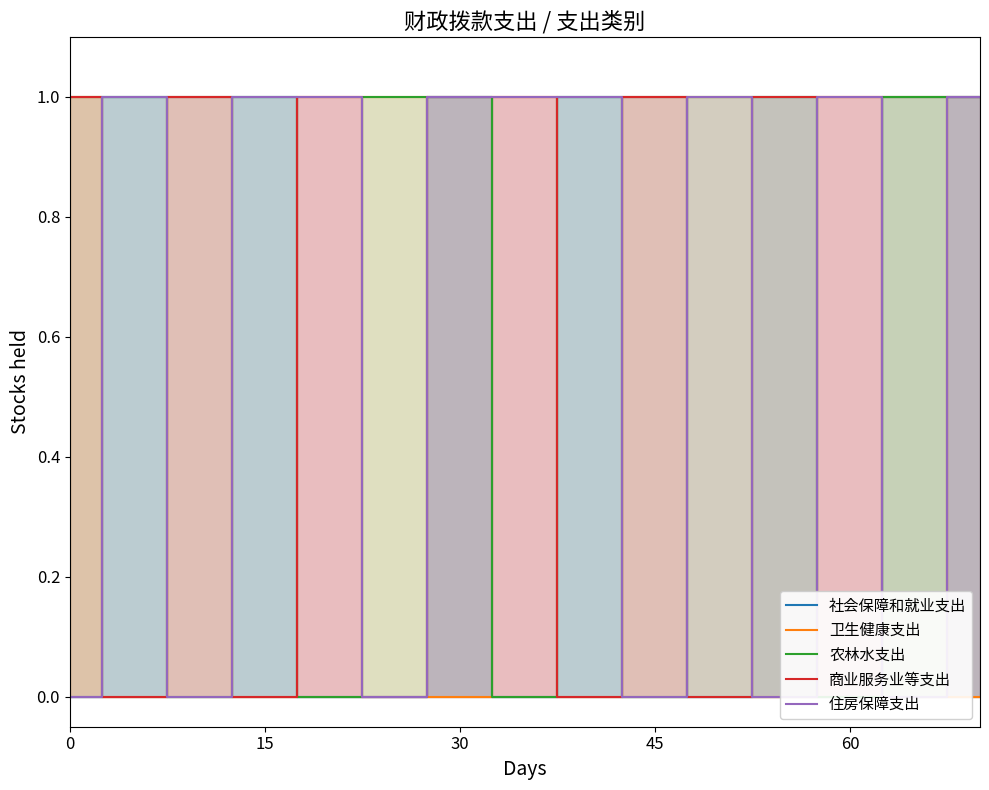

Reading right to left, list all the values displayed in this chart.

社会保障和就业支出: 1	1	0	1	0	1	1	0	1	0	0	1	1	1	0
卫生健康支出: 0	1	1	0	1	1	0	1	0	1	1	0	1	0	1
农林水支出: 1	1	0	1	1	0	1	0	1	1	0	1	0	1	1
商业服务业等支出: 1	0	1	1	0	1	0	1	1	0	1	0	1	0	1
住房保障支出: 1	0	1	0	1	0	1	1	1	0	1	1	0	1	0